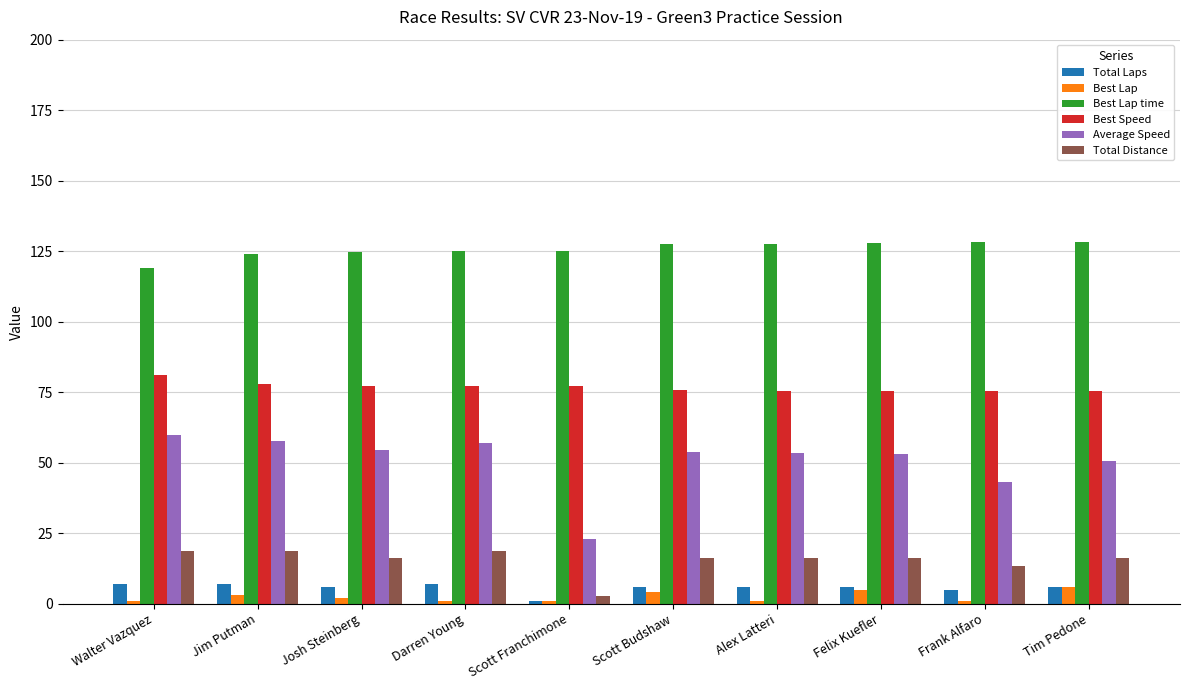

How many series are shown in this chart?

6